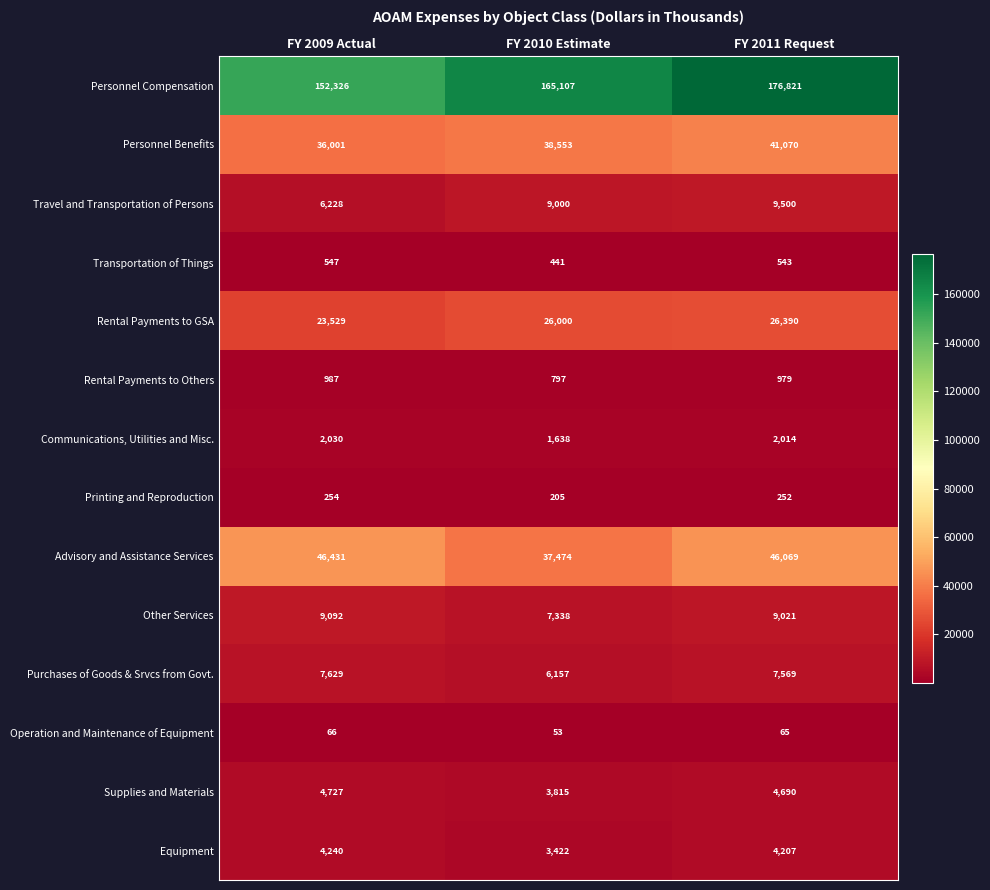

At which category is the sum across all series the highest?

FY 2011 Request